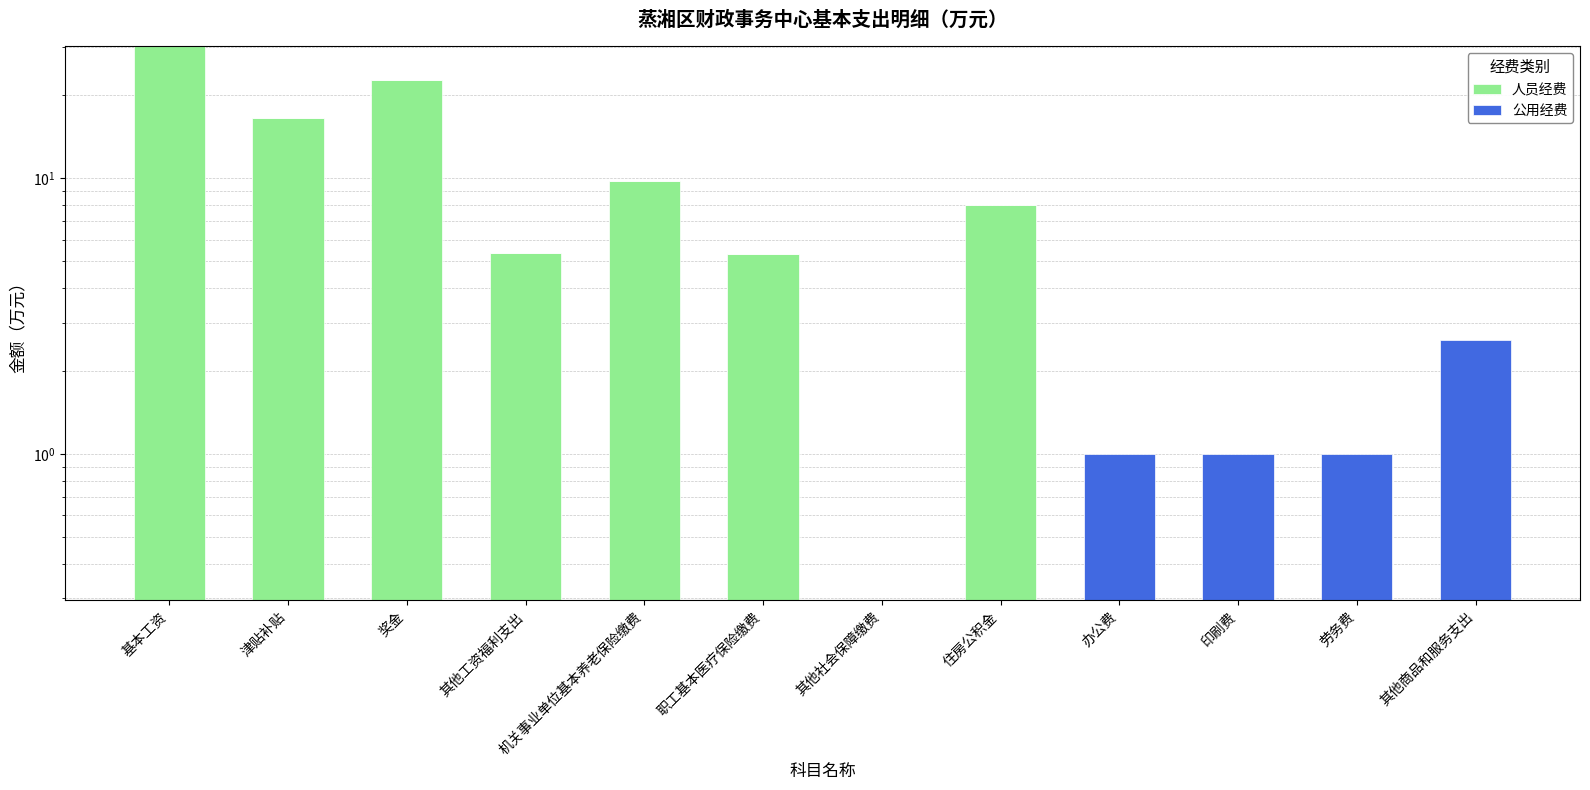

How many data points does each series have?

12